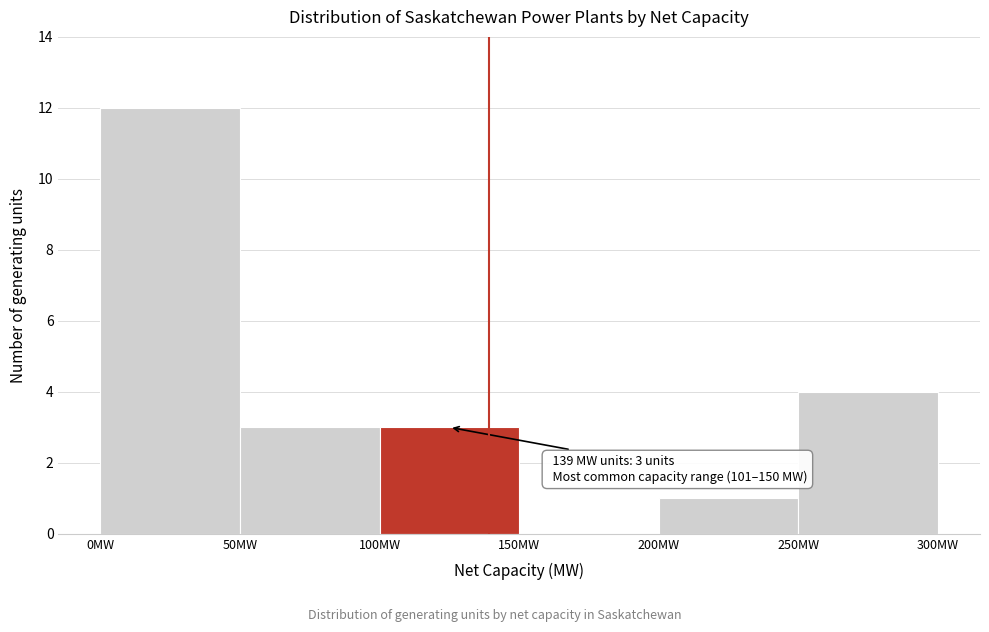

Which range on the x-axis has the tallest bar?

0 to 50